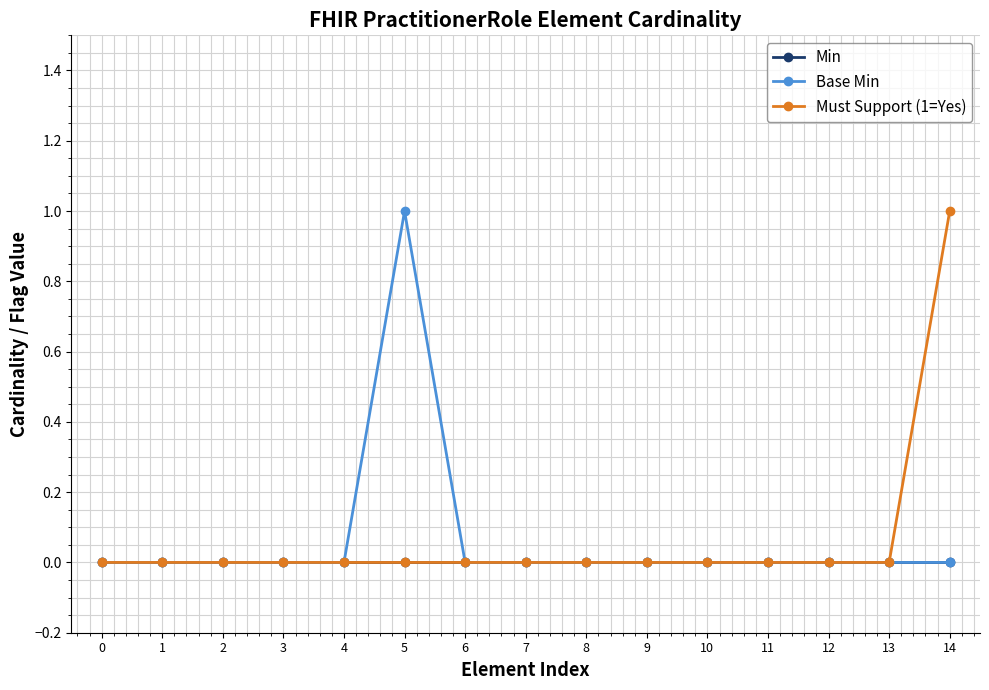

Reading left to right, transcribe all the data shown in this chart.

Min: 0=0	1=0	2=0	3=0	4=0	5=0	6=0	7=0	8=0	9=0	10=0	11=0	12=0	13=0	14=0
Base Min: 0=0	1=0	2=0	3=0	4=0	5=1	6=0	7=0	8=0	9=0	10=0	11=0	12=0	13=0	14=0
Must Support (1=Yes): 0=0	1=0	2=0	3=0	4=0	5=0	6=0	7=0	8=0	9=0	10=0	11=0	12=0	13=0	14=1